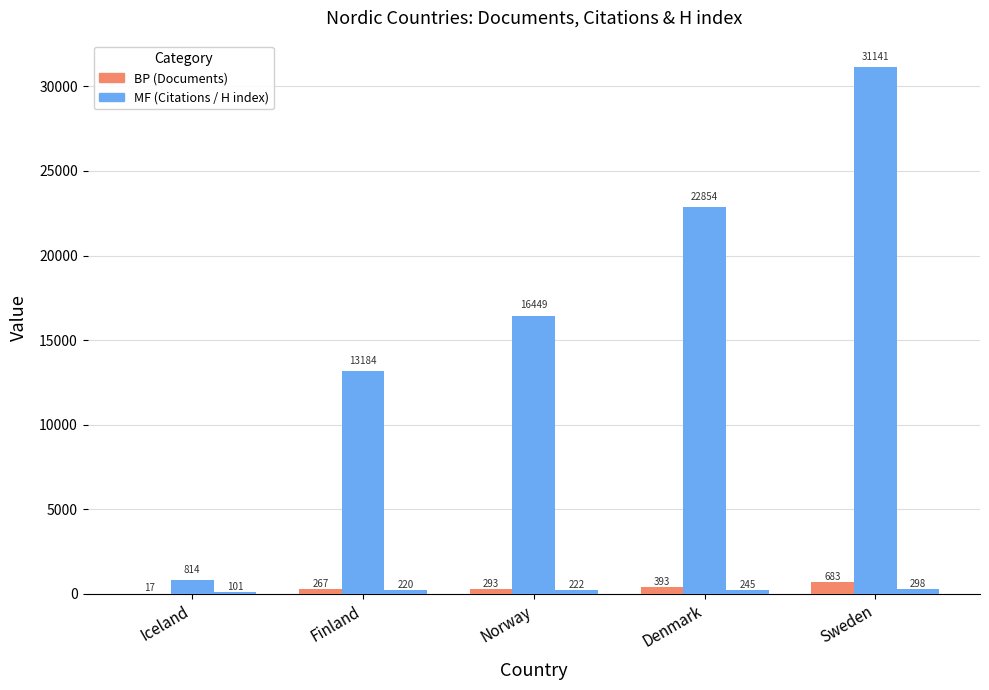

How many distinct data groups are displayed?

3